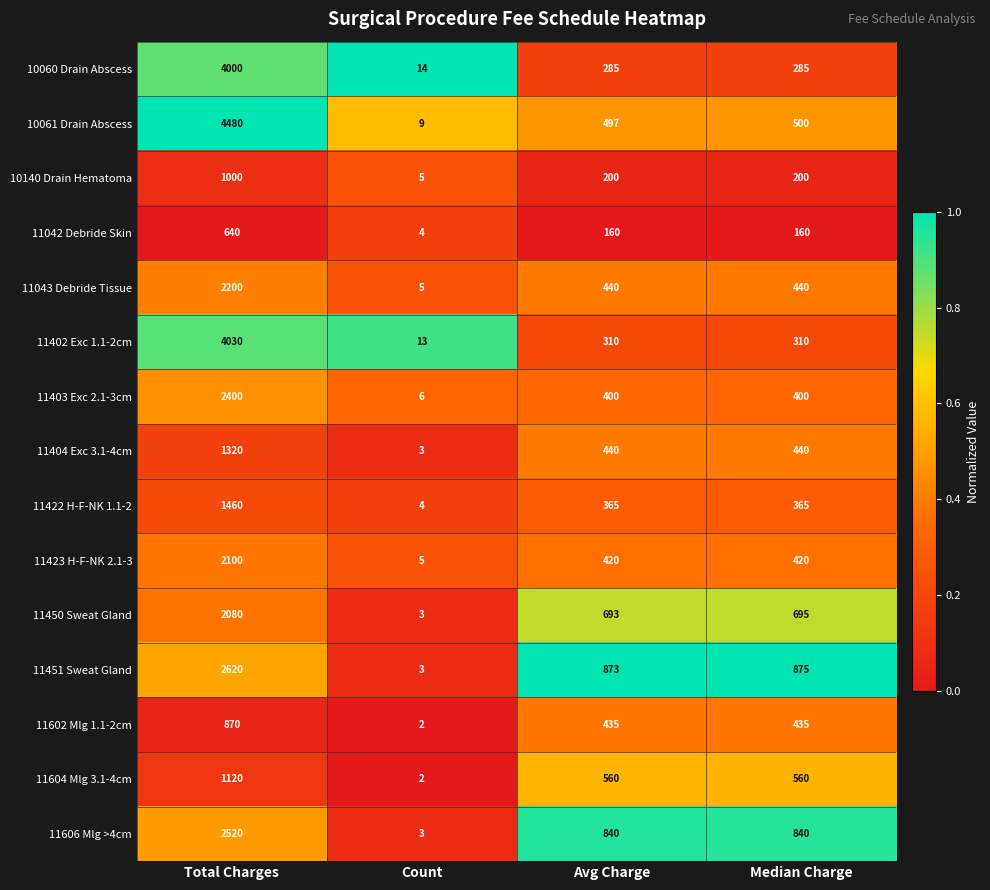

The value of 11602 Mlg 1.1-2cm at Median Charge is 435. True or false?

True